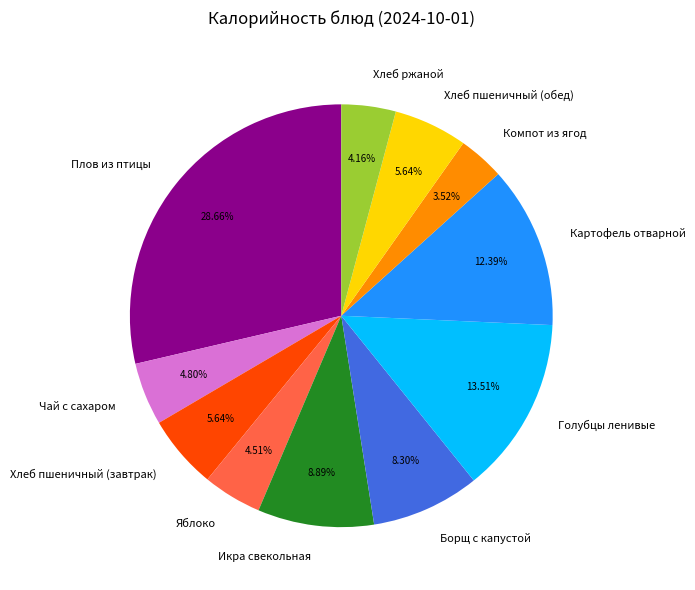

What is the largest slice in the pie chart?

Плов из птицы